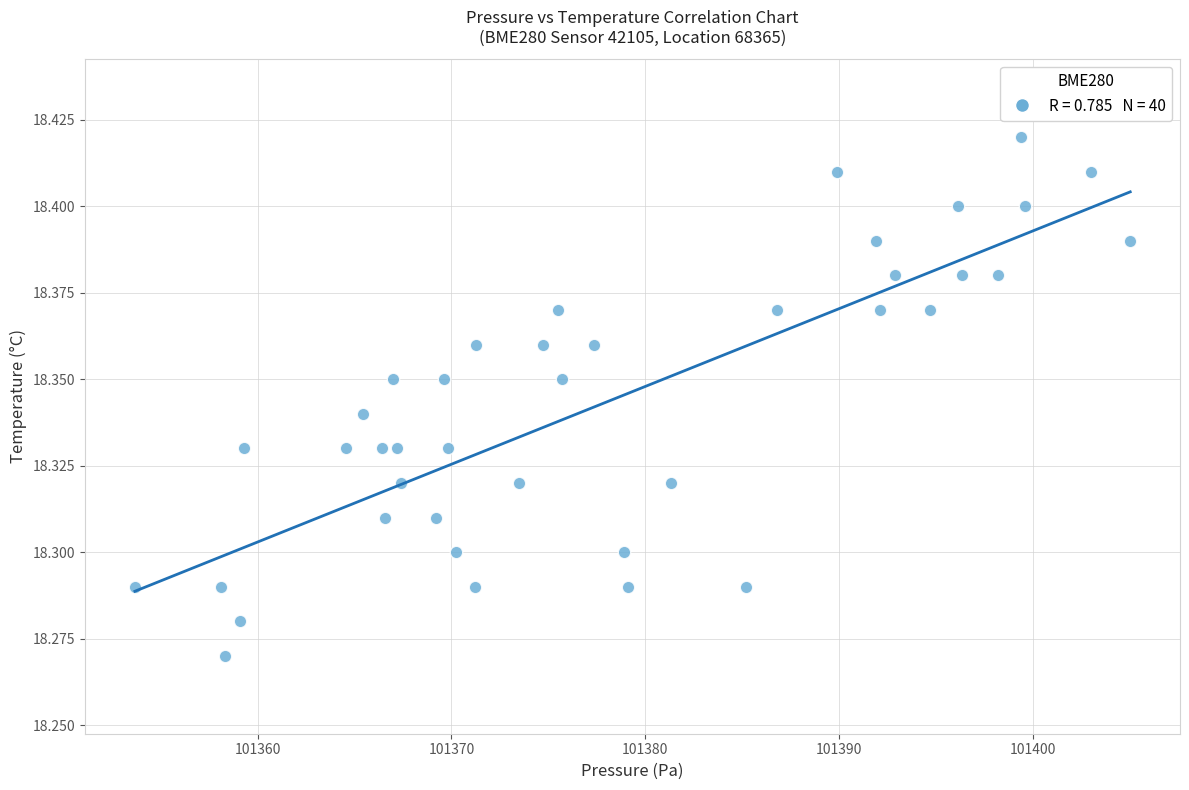

What is the range of X values (max minus min)?

51.4